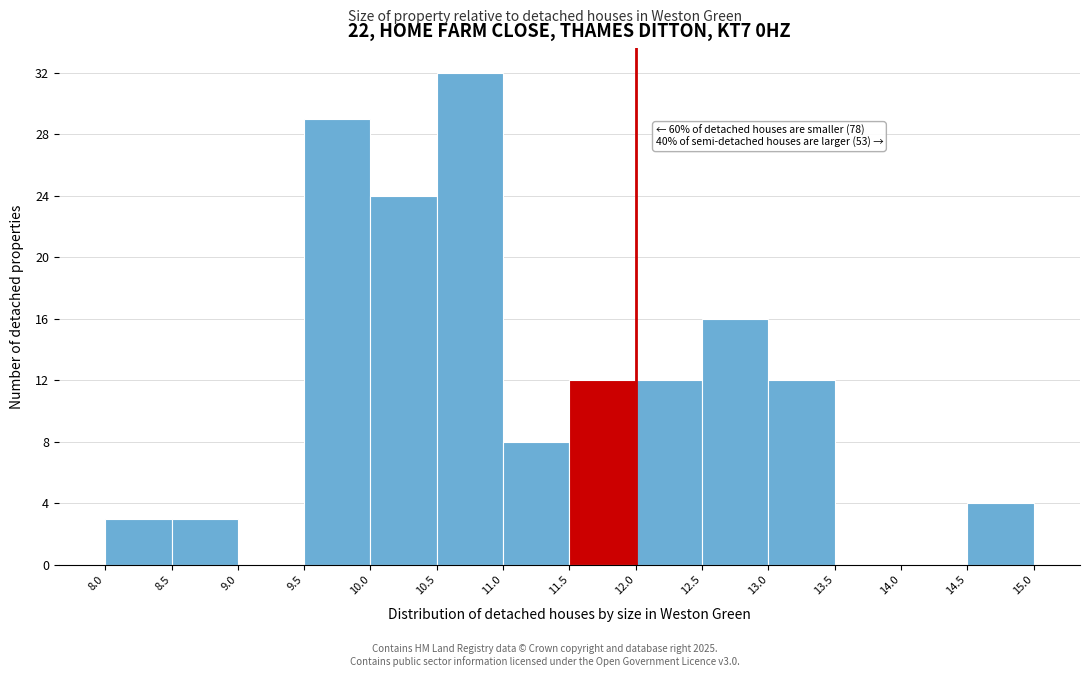

Which range on the x-axis has the tallest bar?

10.5 to 11.0